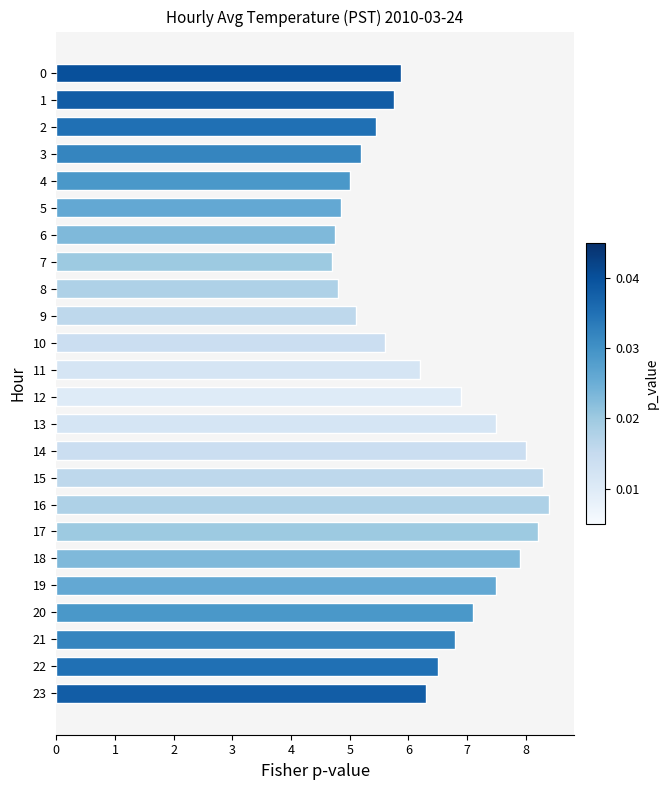

What is the sum of all values?

152.7